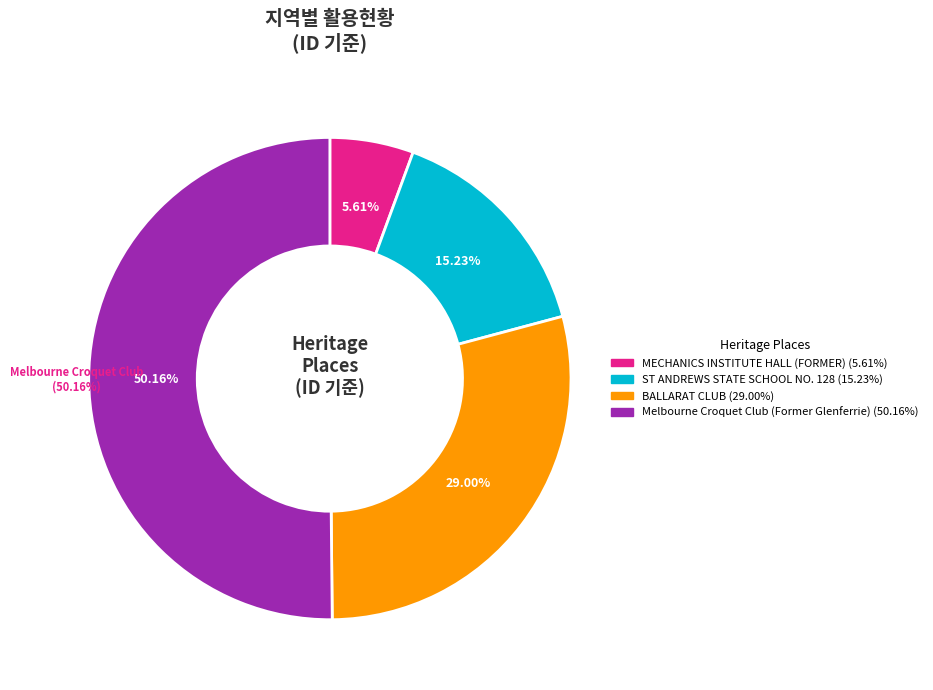

How many segments does this pie chart have?

4